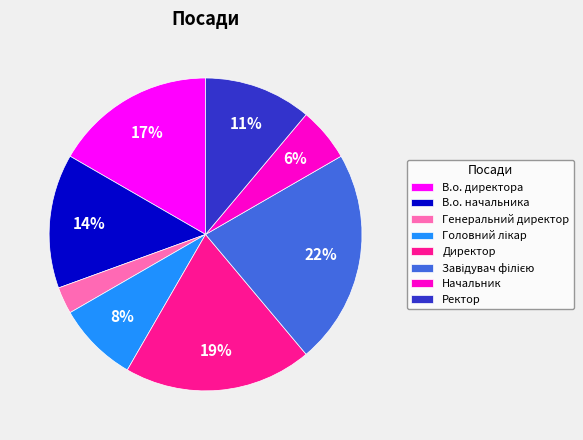

What percentage is the Ректор slice, to the nearest percent?

11%